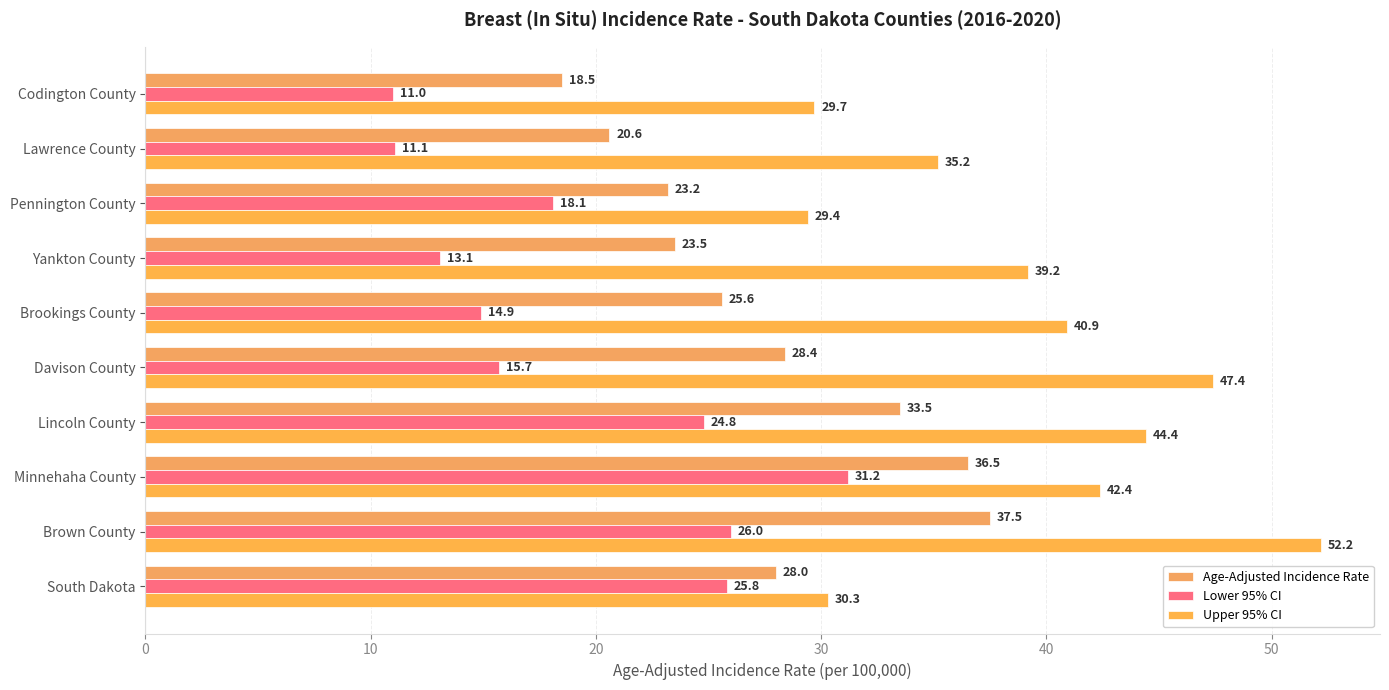

How many values in the Upper 95% CI series exceed 40?

5